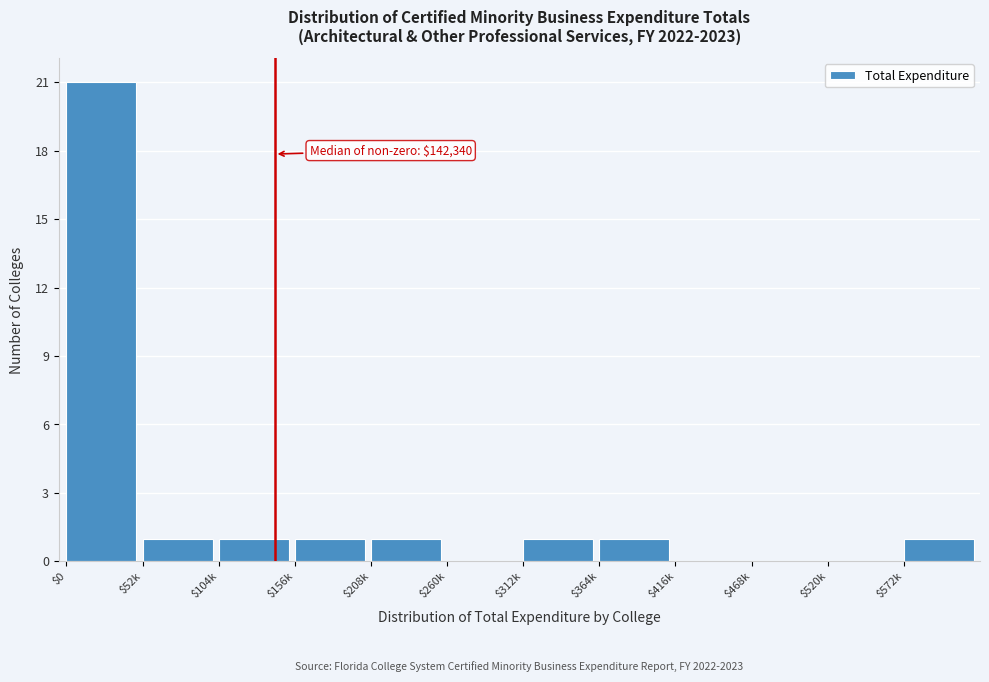

Is it true that the value at $260k is 0?

True